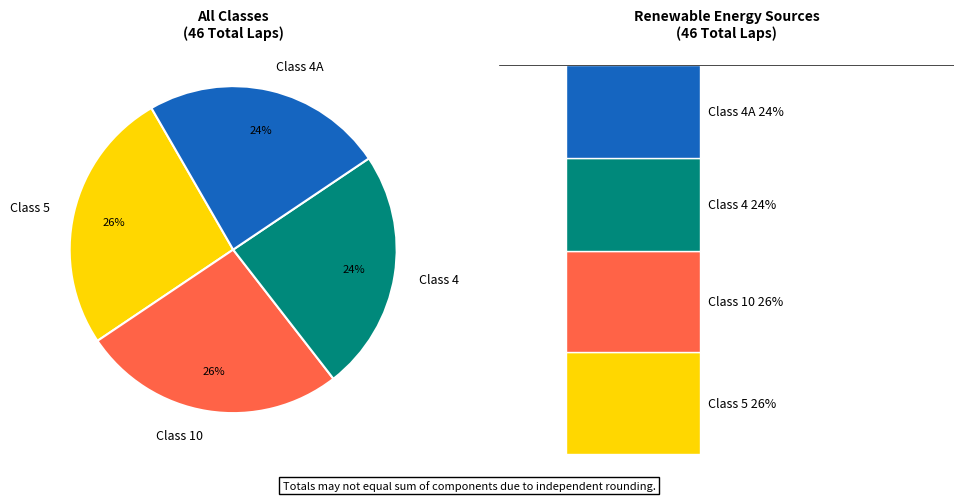

To the nearest percent, what percentage of the pie is Class 10?

26%